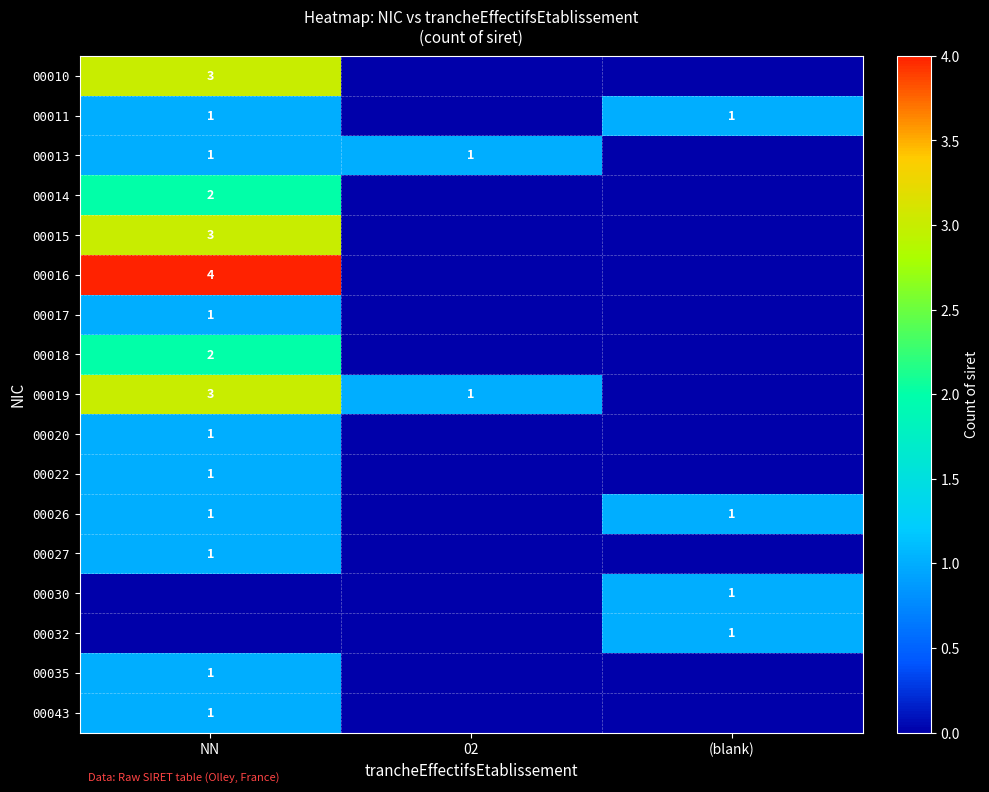

The value of 00022 at NN is 1. True or false?

True